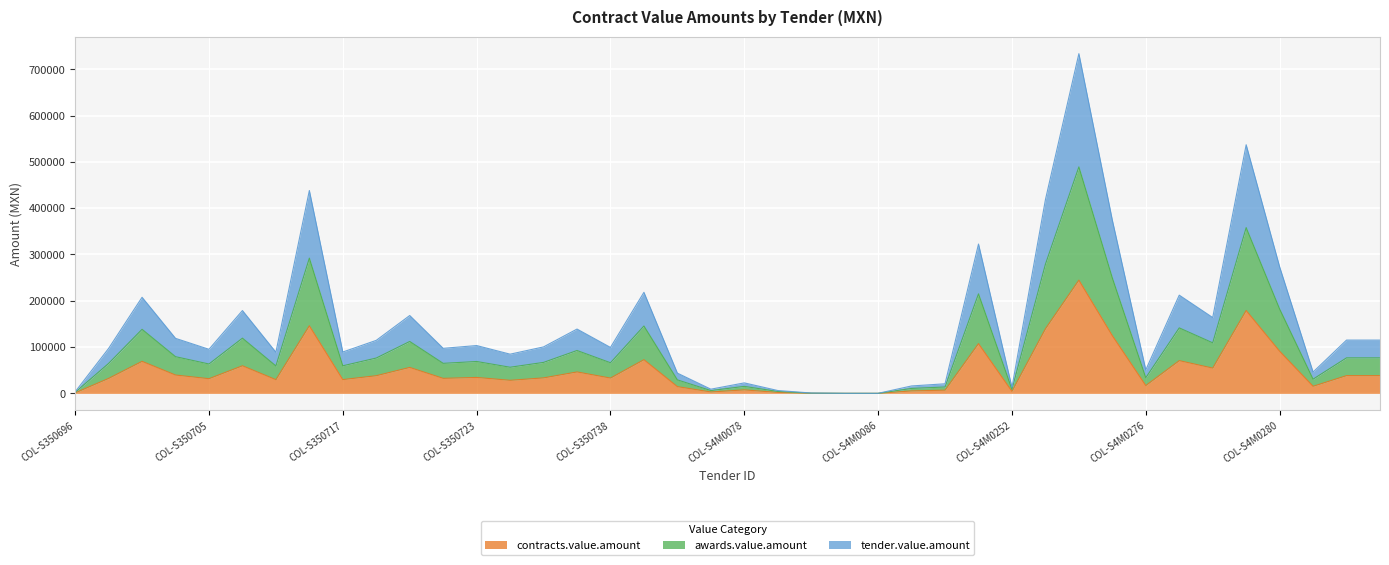

Where is the first local minimum for awards.value.amount?

COL-S350705